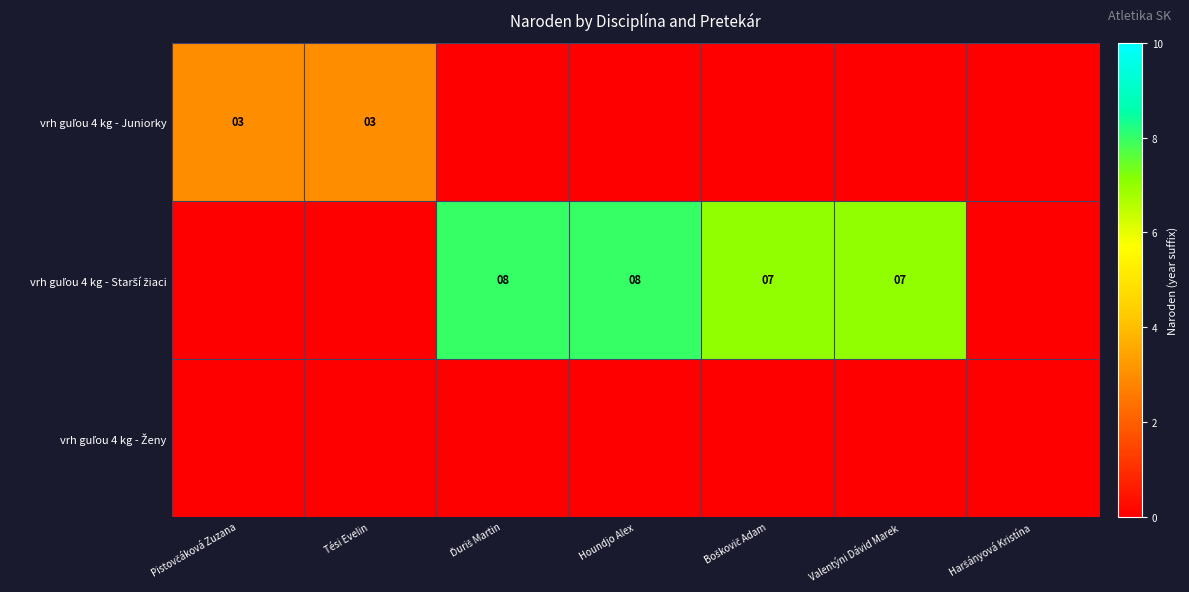

List the labels in order of vrh guľou 4 kg - Starší žiaci value, largest first.

Ďuriš Martin, Houndjo Alex, Boškovič Adam, Valentýni Dávid Marek, Pistovčáková Zuzana, Tési Evelin, Haršányová Kristína